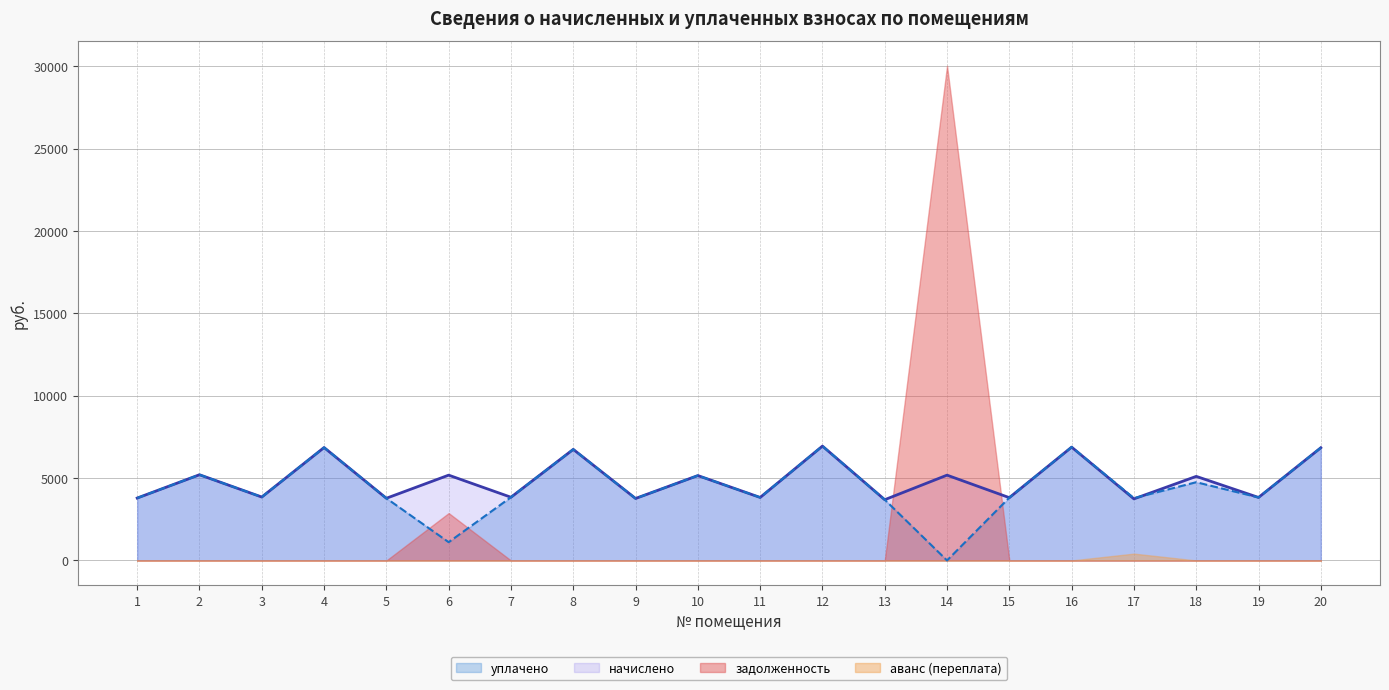

Where is начислено nearest to the value 5315?

2